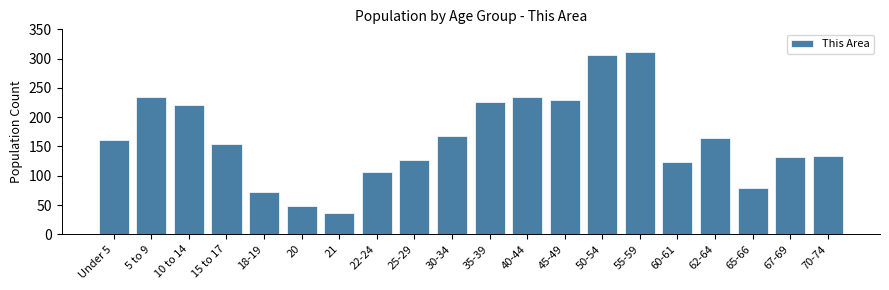

What is the ratio of the value at 40-44 to the value at 45-49?

1.0